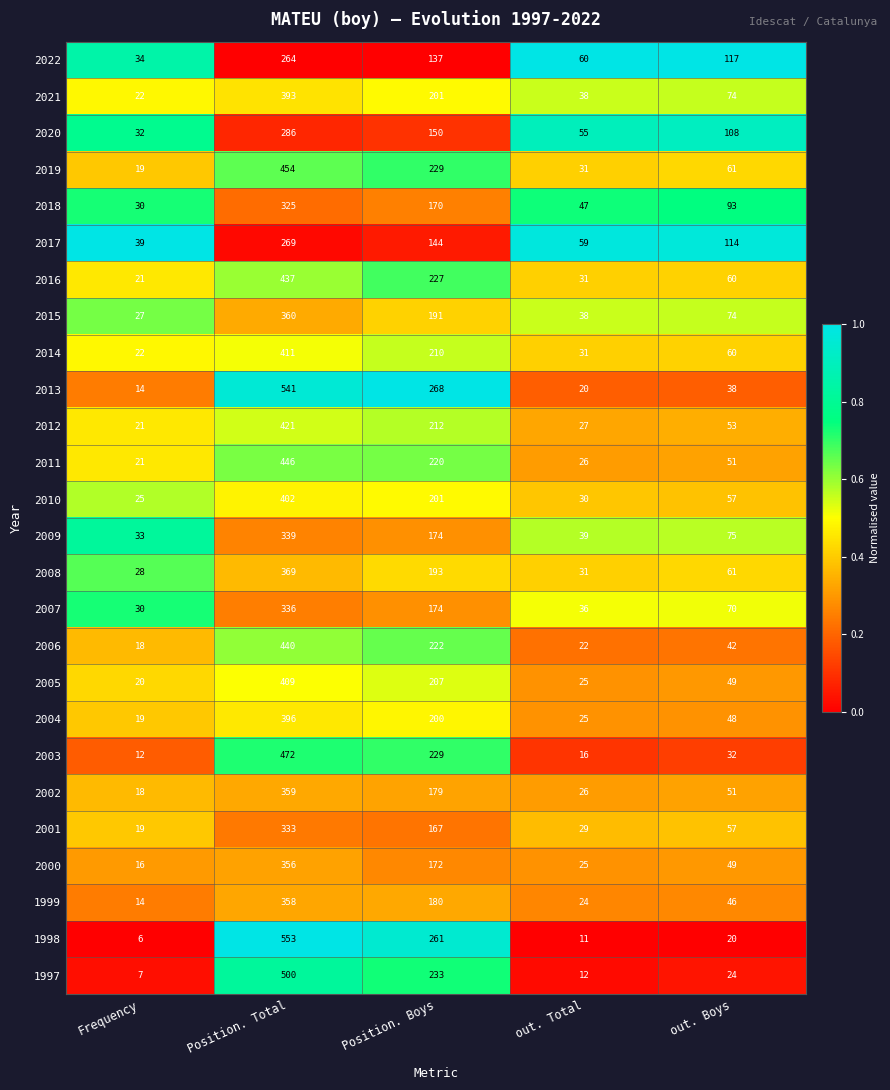

At Position. Total, list the series in order from largest to smallest.

1998, 2013, 1997, 2003, 2019, 2011, 2006, 2016, 2012, 2014, 2005, 2010, 2004, 2021, 2008, 2015, 2002, 1999, 2000, 2009, 2007, 2001, 2018, 2020, 2017, 2022